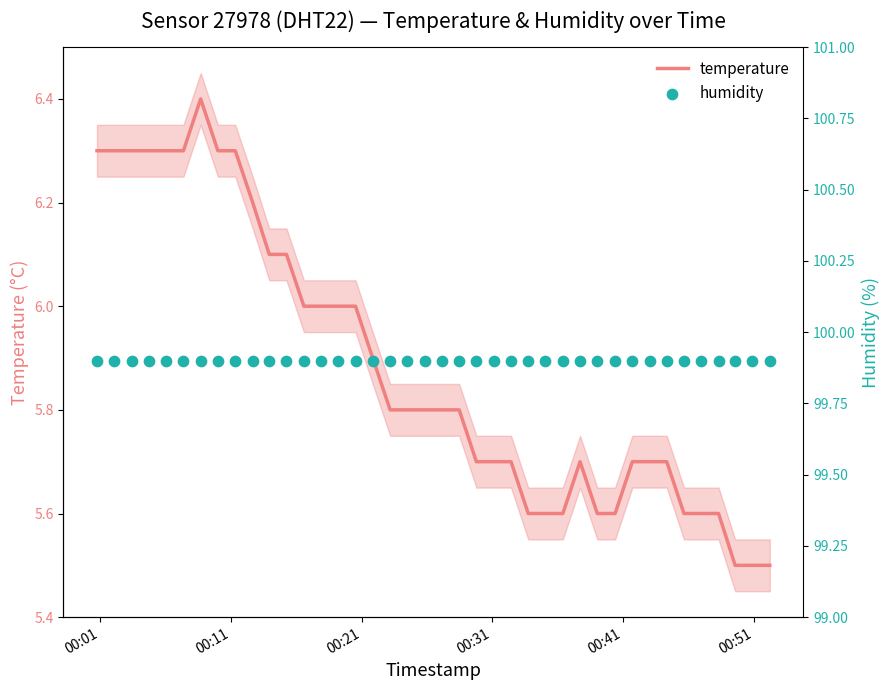

Is the value of humidity at 27 greater than the value of temperature at 20?

Yes